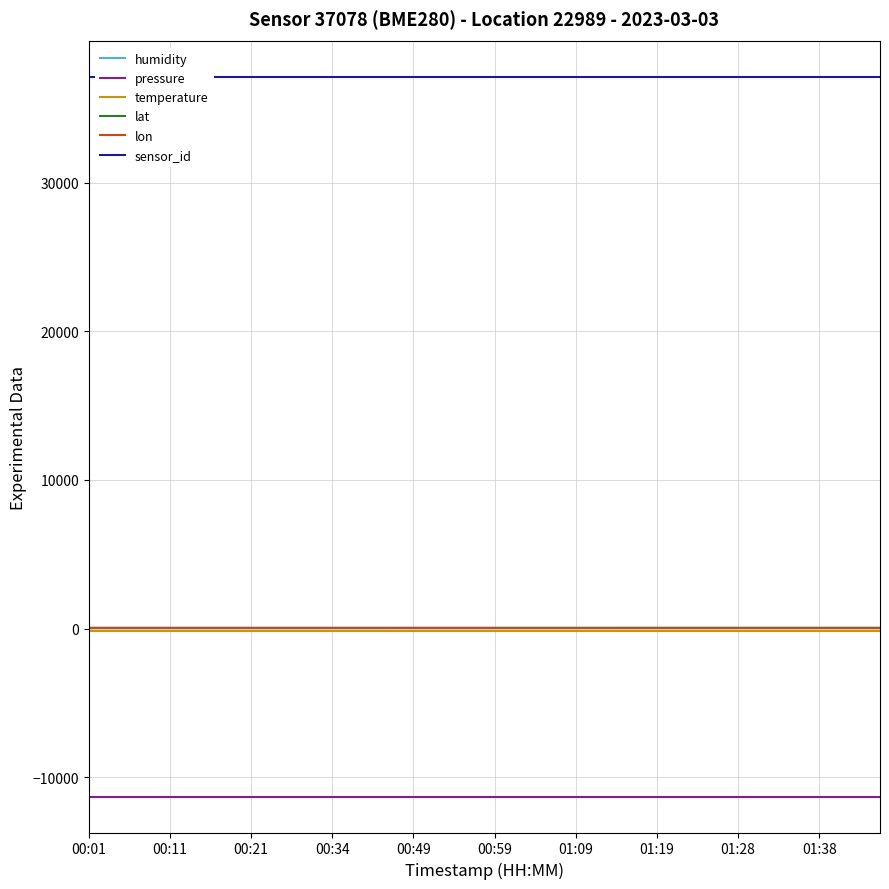

Is the value of pressure at 01:09 greater than the value of lon at 00:34?

No